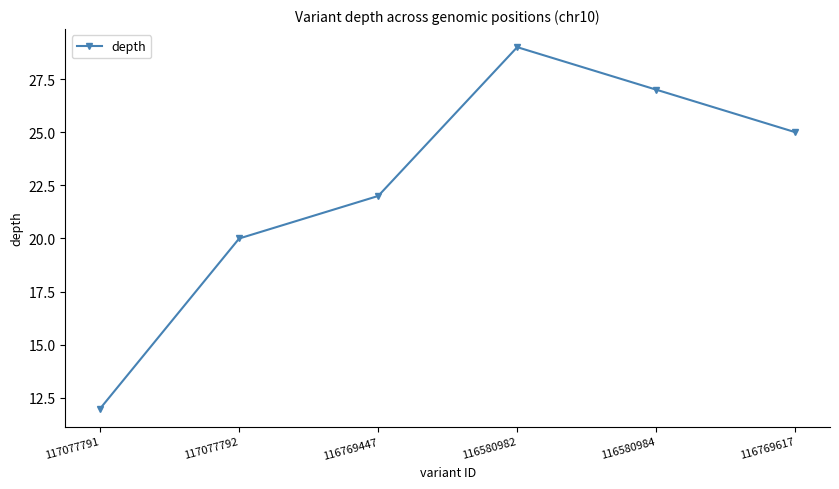

Does the chart display data point markers on the line(s)?

Yes